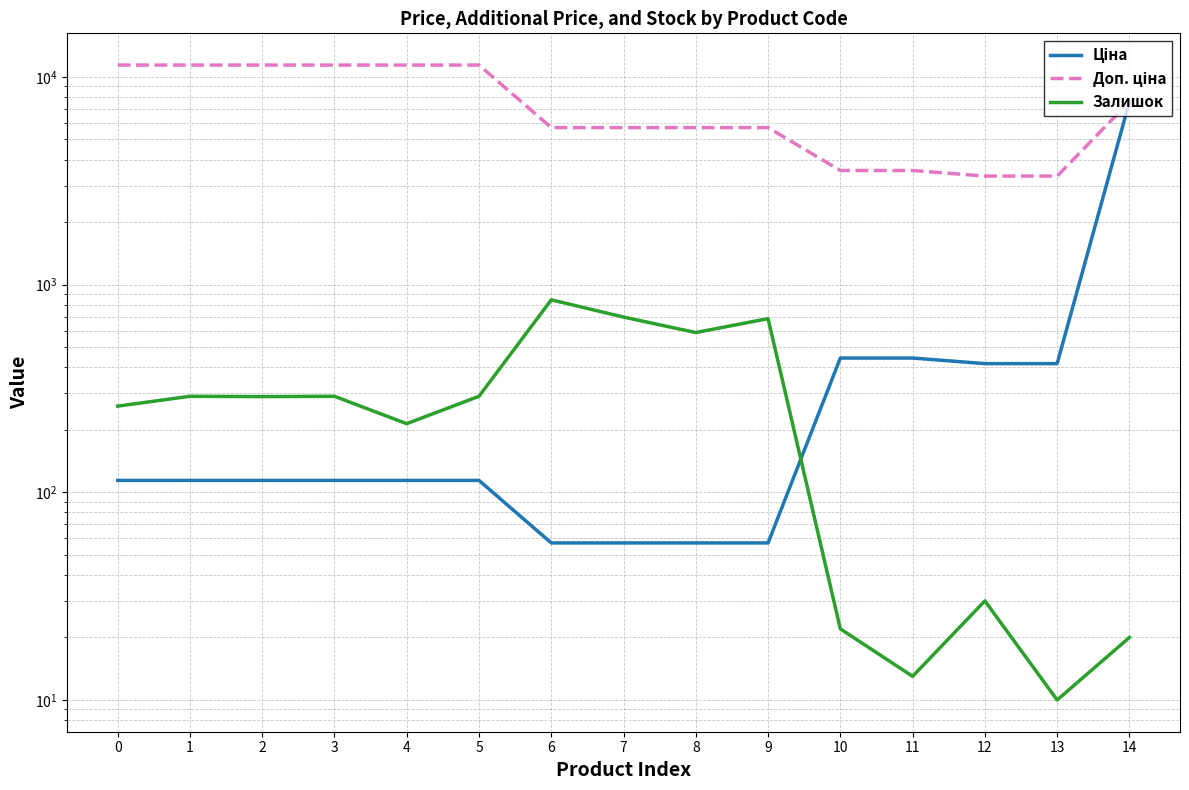

How many data points does each series have?

15